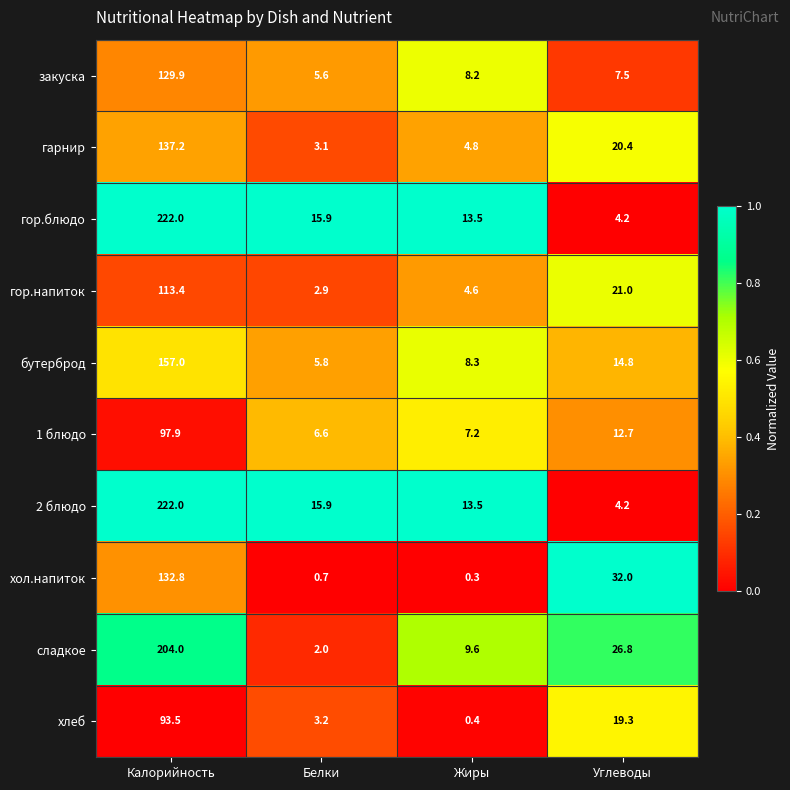

Where is гор.блюдо nearest to the value 113?

Белки